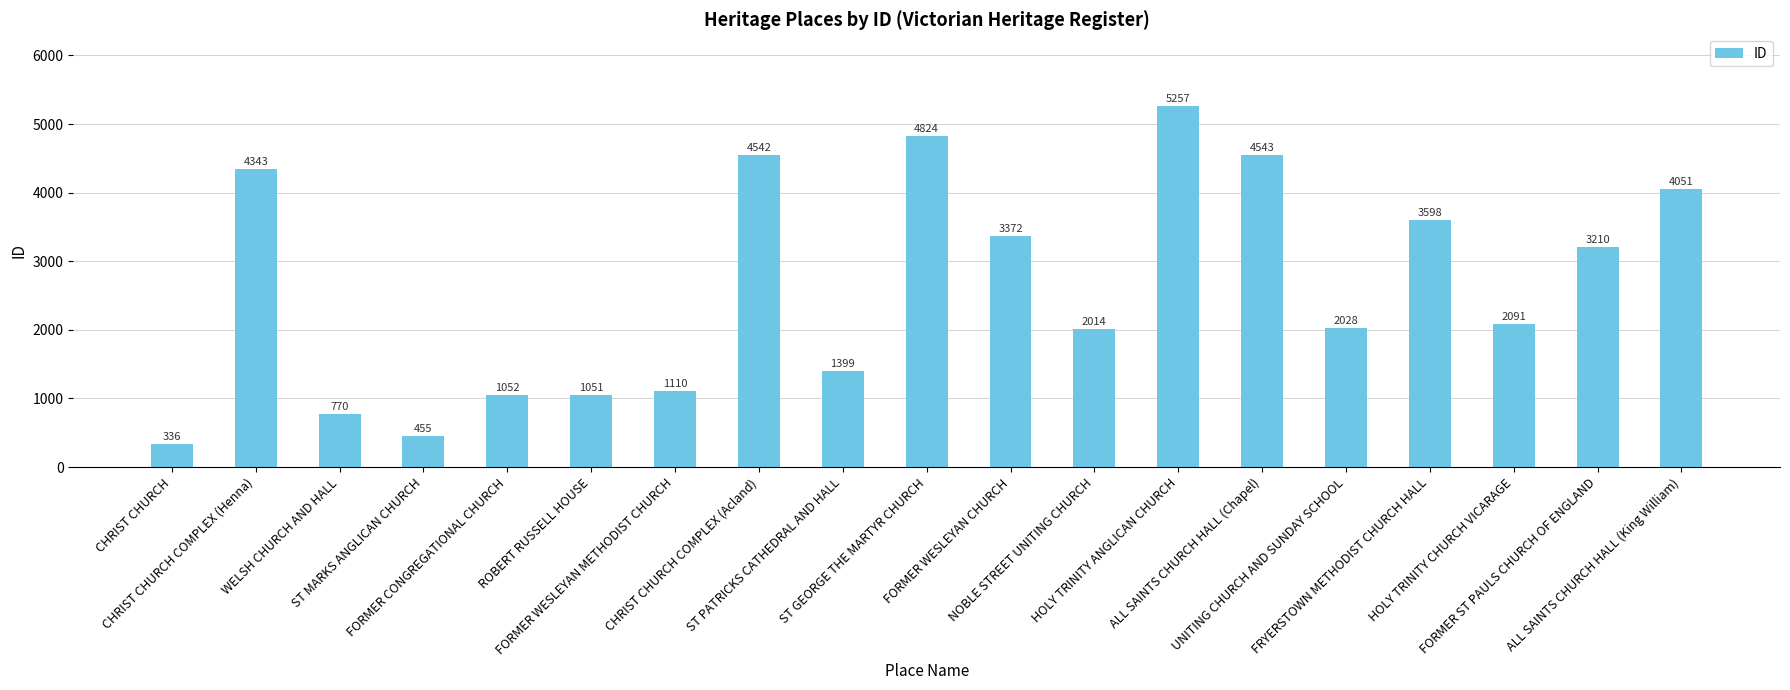

What is the ratio of the value at CHRIST CHURCH COMPLEX (Henna) to the value at ALL SAINTS CHURCH HALL (King William)?

1.1